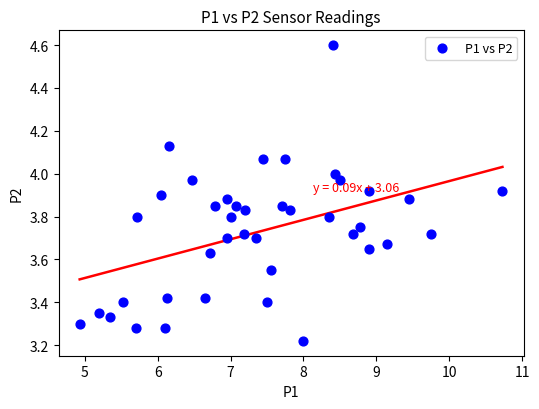

What is the range of X values (max minus min)?

5.8